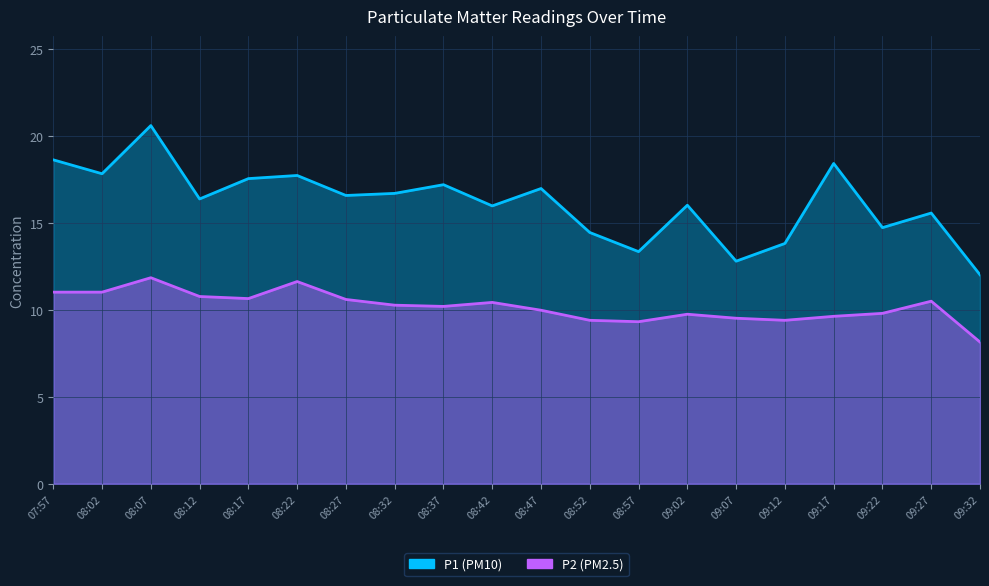

Where is P2 nearest to the value 10?

08:47